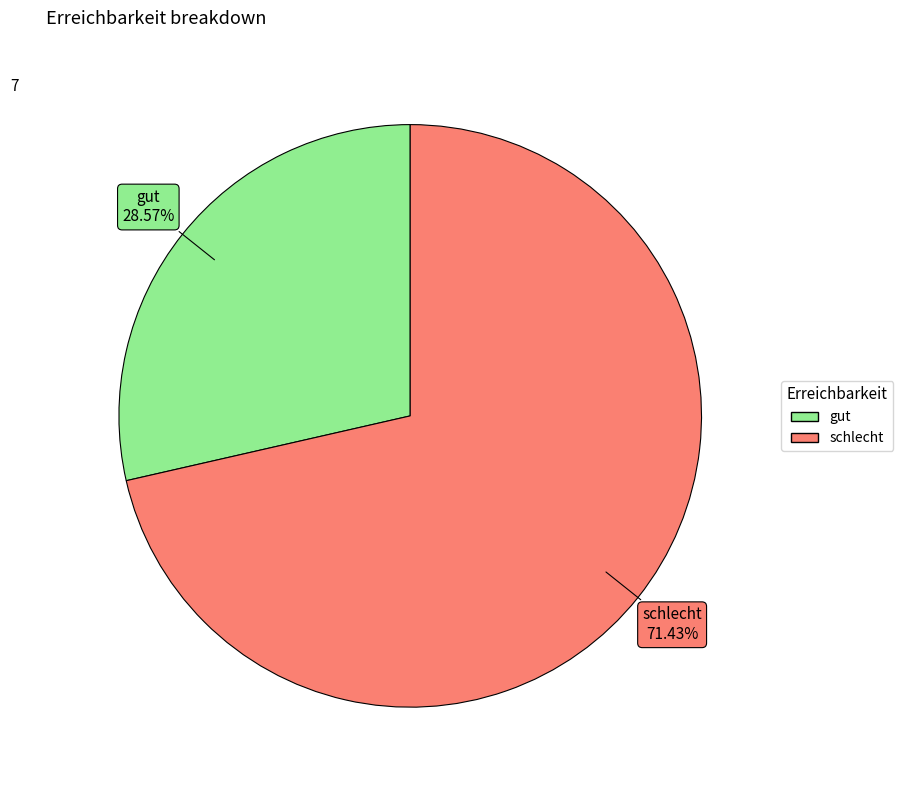

How much of the chart is everything except schlecht?

28.6%